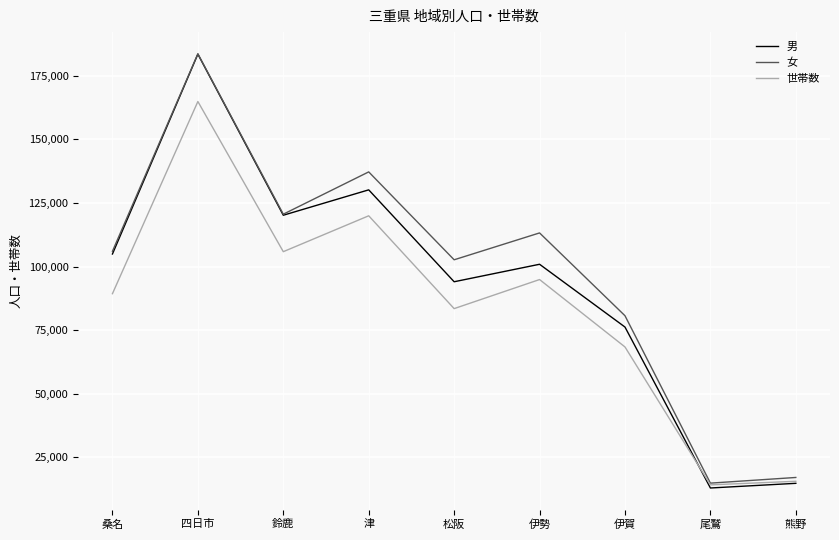

After their last crossing, which series has the higher values: 世帯数 or 男?

世帯数